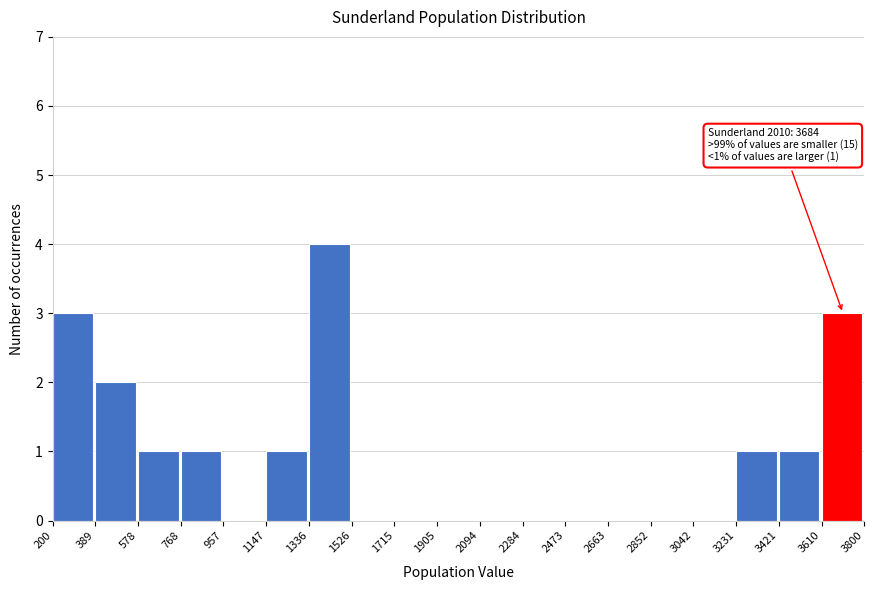

Which range on the x-axis has the tallest bar?

1336 to 1526